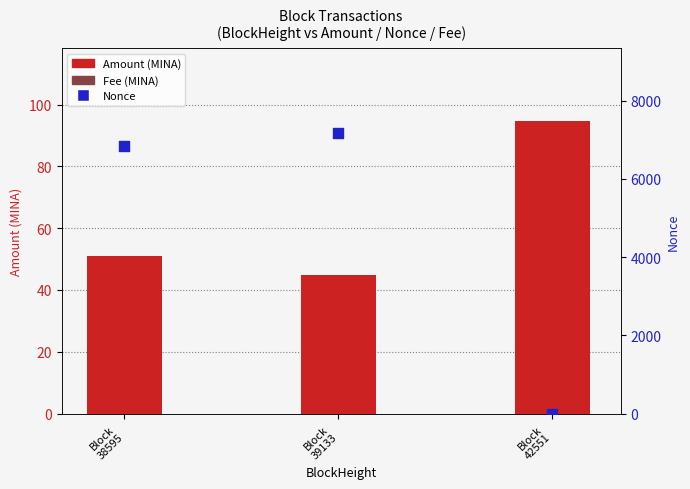

At how many categories does at least one series exceed 6835?

2